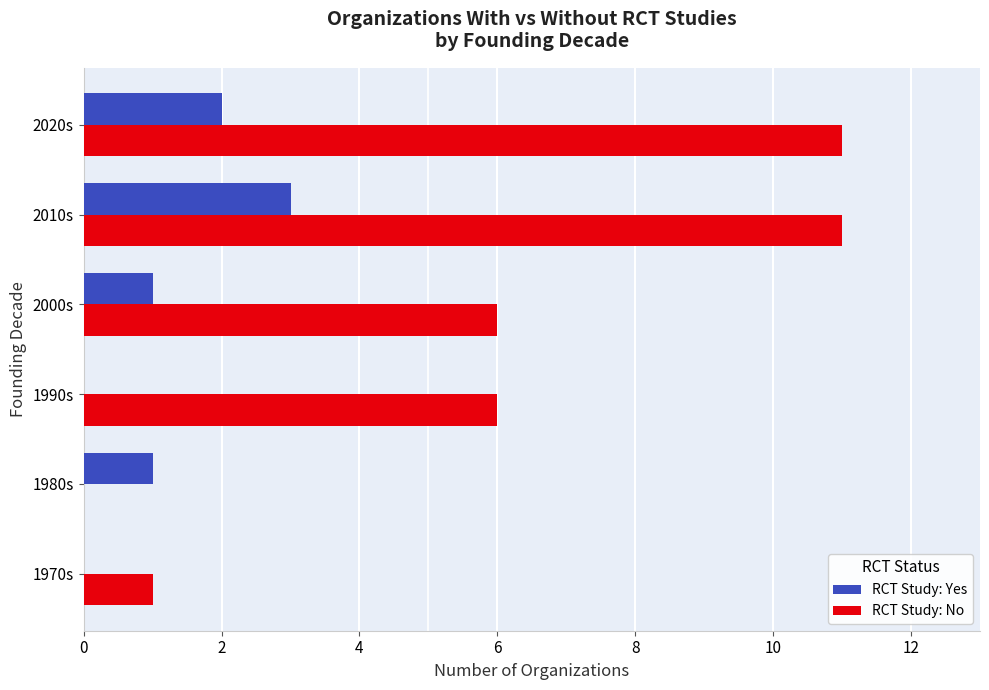

Which series changed the most between 1980s and 2000s?

RCT Study: No